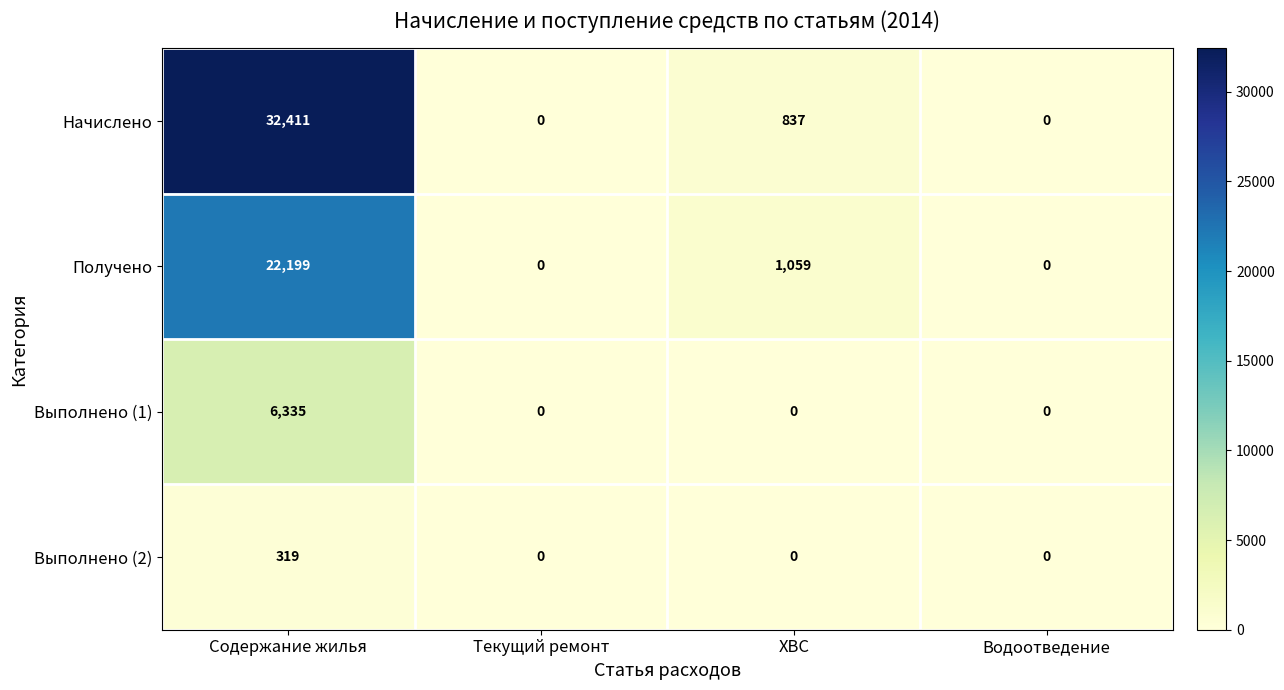

Reading left to right, extract all data points from this chart.

Начислено: Содержание жилья=32411	Текущий ремонт=0	ХВС=837	Водоотведение=0
Получено: Содержание жилья=22199	Текущий ремонт=0	ХВС=1059	Водоотведение=0
Выполнено (1): Содержание жилья=6335	Текущий ремонт=0	ХВС=0	Водоотведение=0
Выполнено (2): Содержание жилья=319	Текущий ремонт=0	ХВС=0	Водоотведение=0